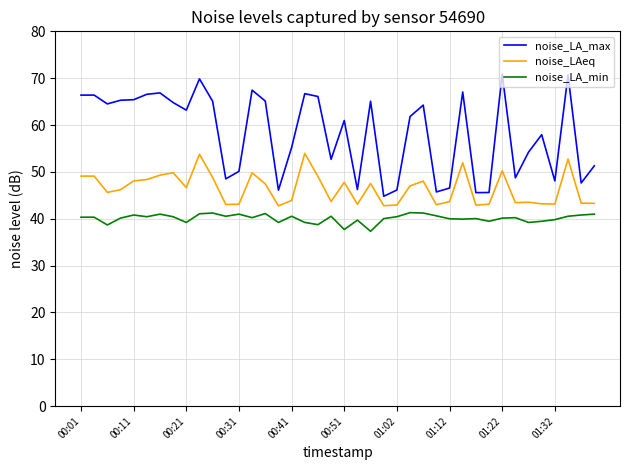

True or false: noise_LAeq and noise_LA_min cross at least once.

False